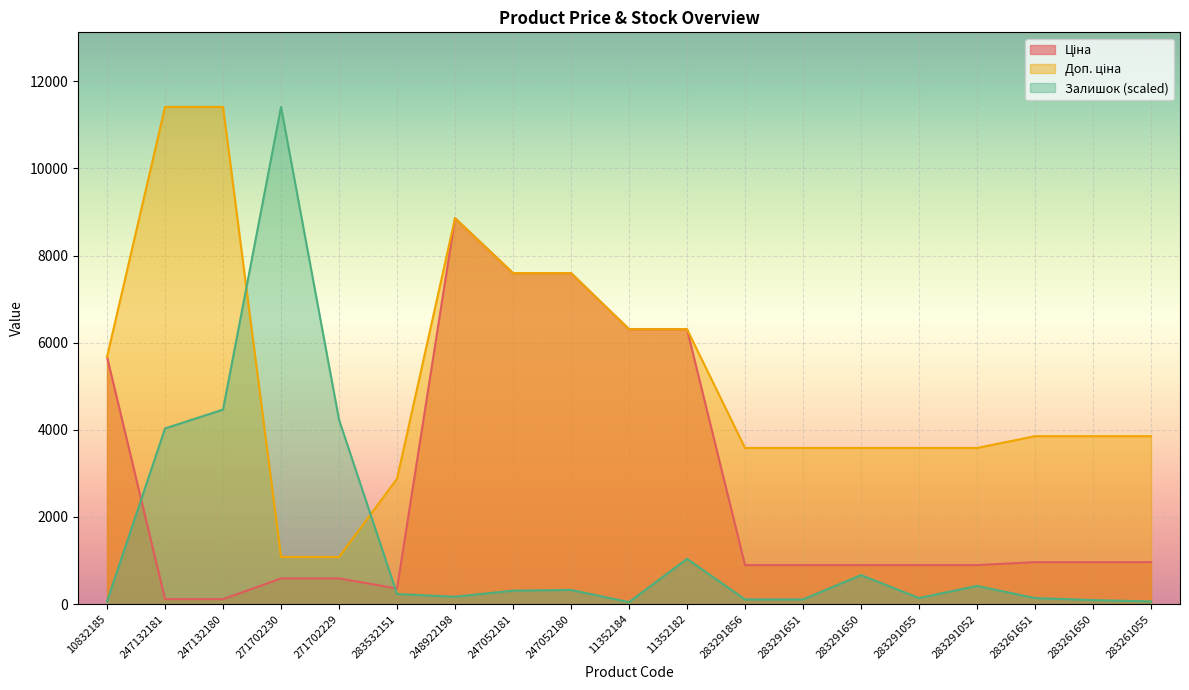

List the series in order of their overall mean, lowest first.

Залишок, Ціна, Доп. ціна